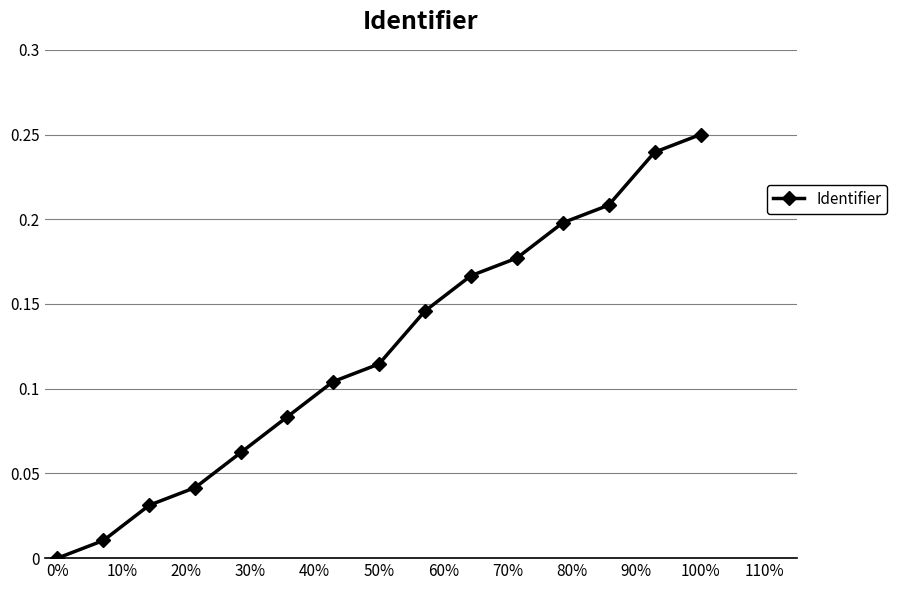

True or false: there are more than 0 points higher than both neighbors.

False